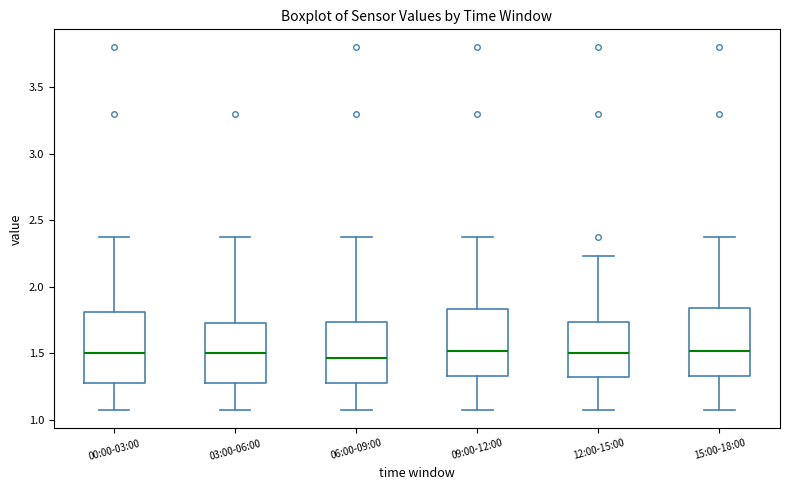

Reading left to right, transcribe this box plot: for each box, give where its median line is, the range the box spans, and where its two whiskers end, as read against the y-axis. The values are not printed on the chart, so give them approximately, as read against the axis.

00:00-03:00: median 1.50, box 1.30 to 1.80, whiskers 1.05 to 2.35
03:00-06:00: median 1.50, box 1.30 to 1.75, whiskers 1.05 to 2.35
06:00-09:00: median 1.45, box 1.30 to 1.75, whiskers 1.05 to 2.35
09:00-12:00: median 1.50, box 1.35 to 1.85, whiskers 1.05 to 2.35
12:00-15:00: median 1.50, box 1.30 to 1.75, whiskers 1.05 to 2.25
15:00-18:00: median 1.50, box 1.35 to 1.85, whiskers 1.05 to 2.35